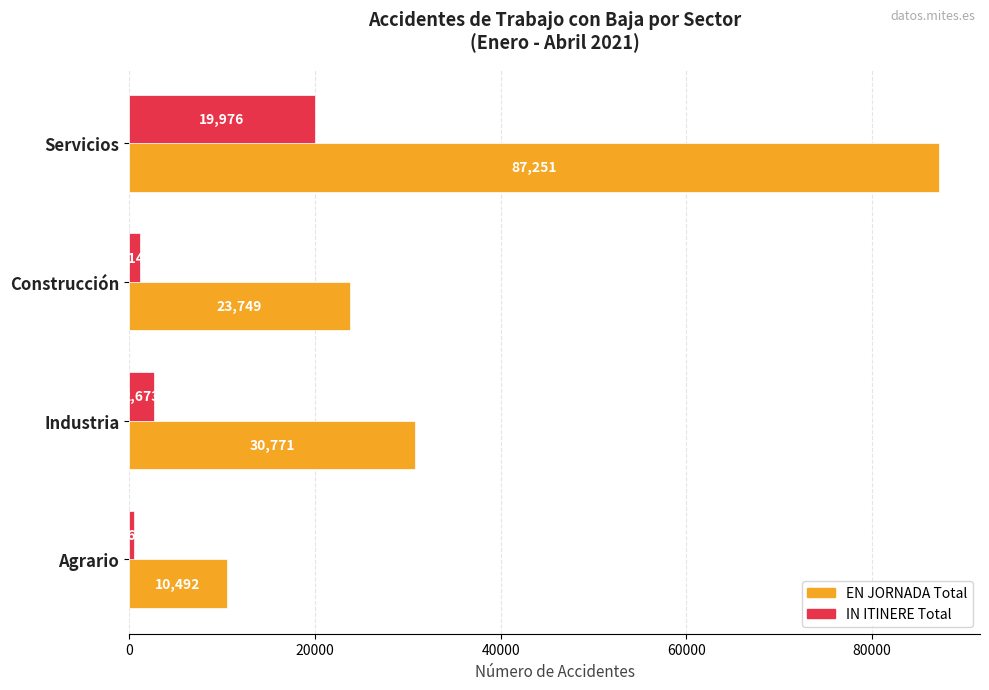

List the series in order of their peak value, highest first.

EN JORNADA Total, IN ITINERE Total